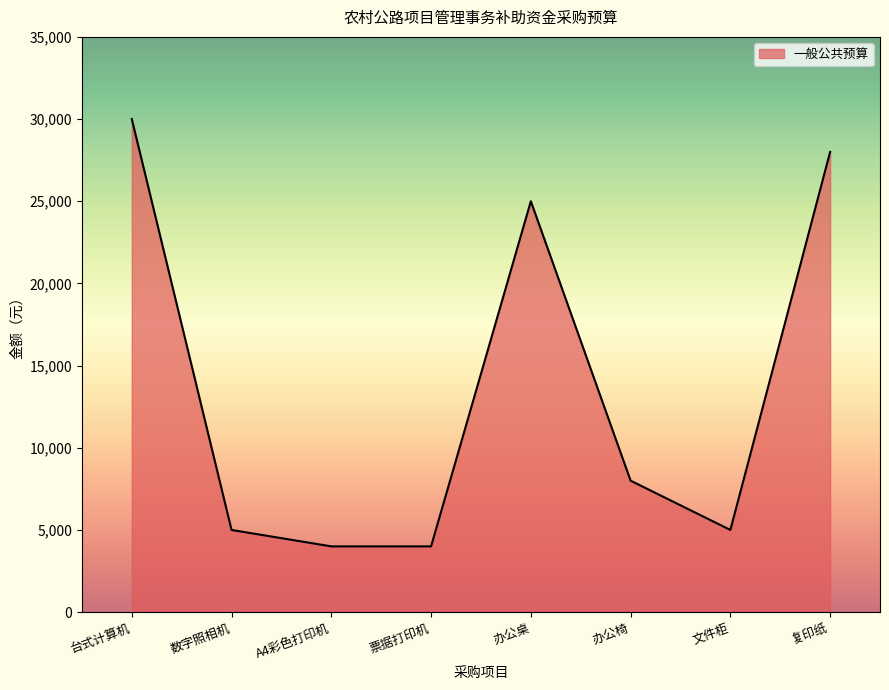

At which category does the data reach its first local peak?

办公桌